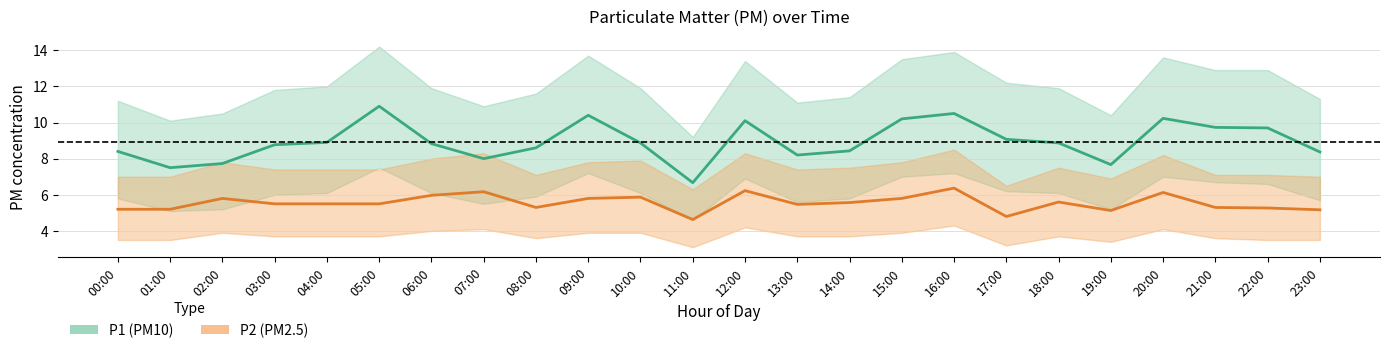

What is the label of the 9th point from the right?

15:00